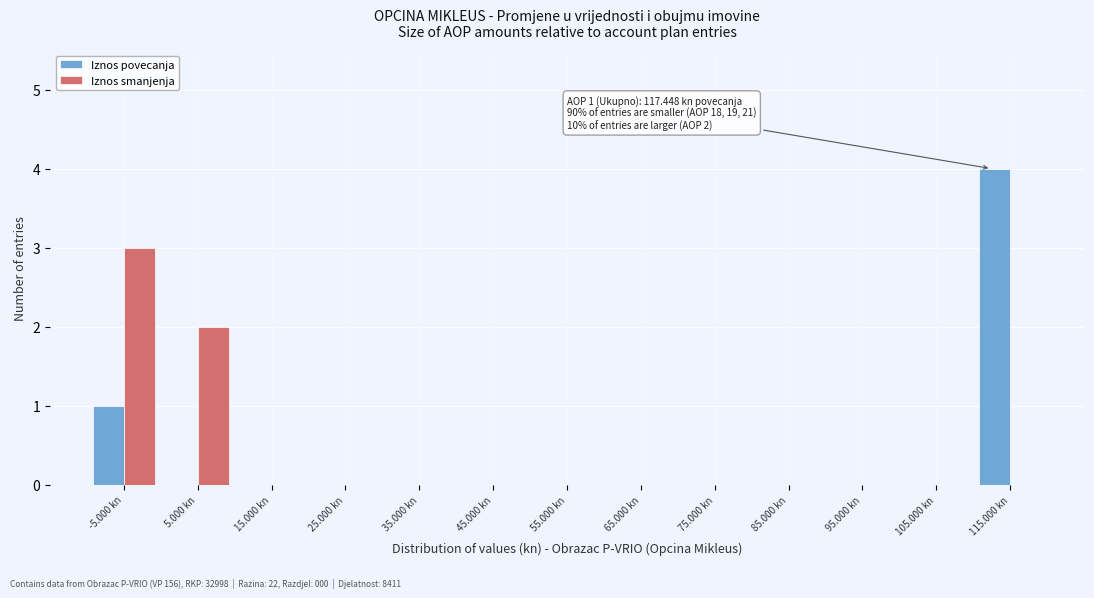

Reading left to right, extract all data points from this chart.

Iznos povecanja: -5.000 kn=1	5.000 kn=0	15.000 kn=0	25.000 kn=0	35.000 kn=0	45.000 kn=0	55.000 kn=0	65.000 kn=0	75.000 kn=0	85.000 kn=0	95.000 kn=0	105.000 kn=0	115.000 kn=4
Iznos smanjenja: -5.000 kn=3	5.000 kn=2	15.000 kn=0	25.000 kn=0	35.000 kn=0	45.000 kn=0	55.000 kn=0	65.000 kn=0	75.000 kn=0	85.000 kn=0	95.000 kn=0	105.000 kn=0	115.000 kn=0